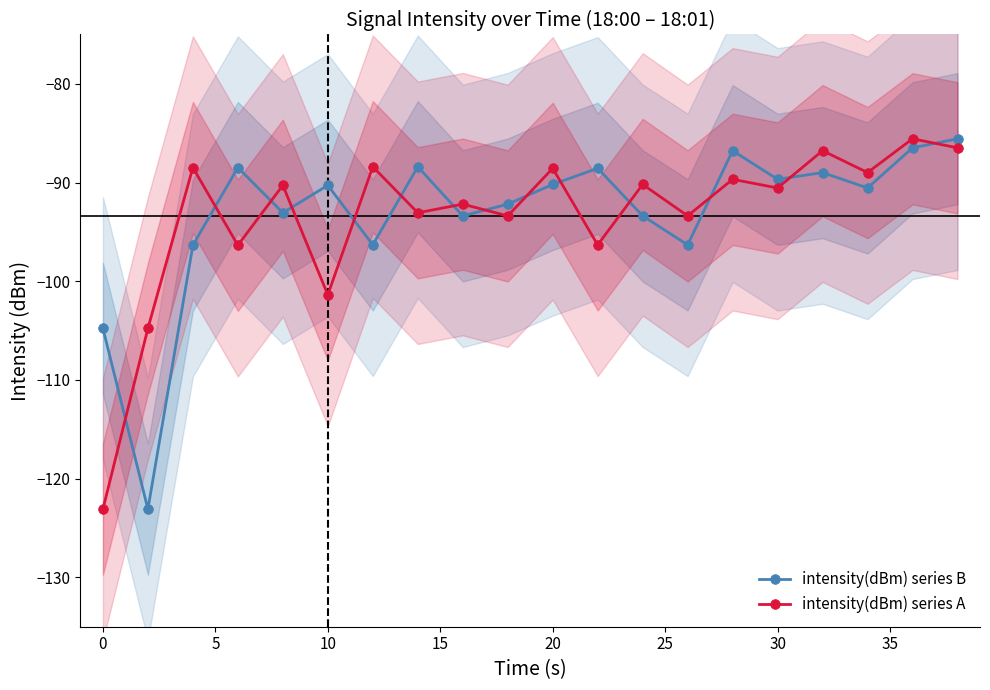

Rank the series by their maximum value, from lowest to highest.

intensity(dBm) series B, intensity(dBm) series A